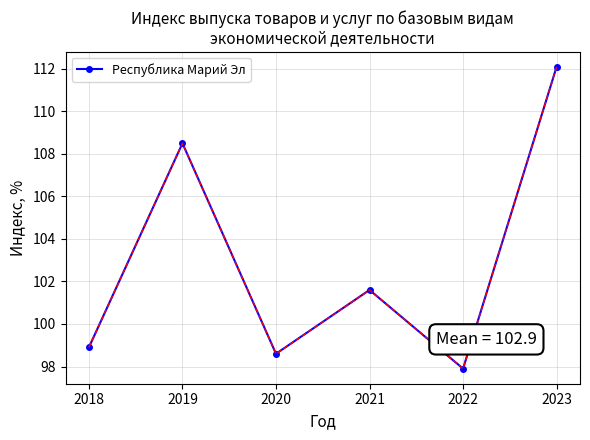

Which label corresponds to the smallest value in the chart?

2022